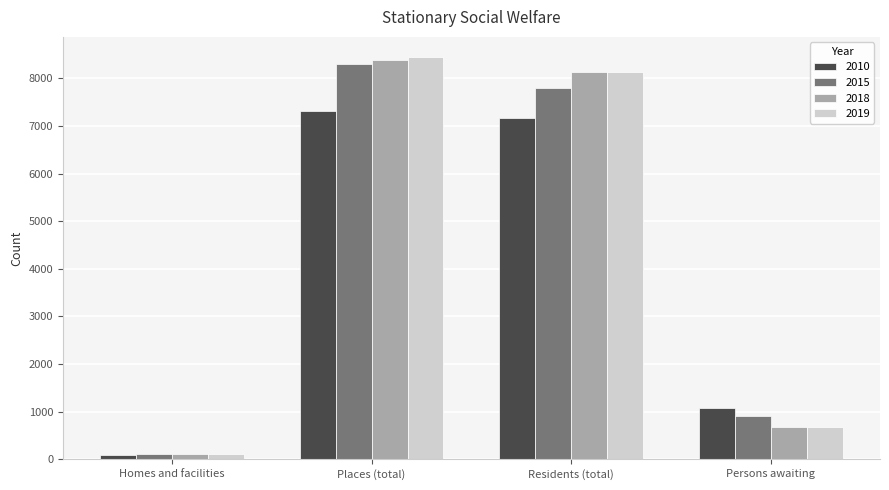

At which category is the sum across all series the highest?

Places (total)